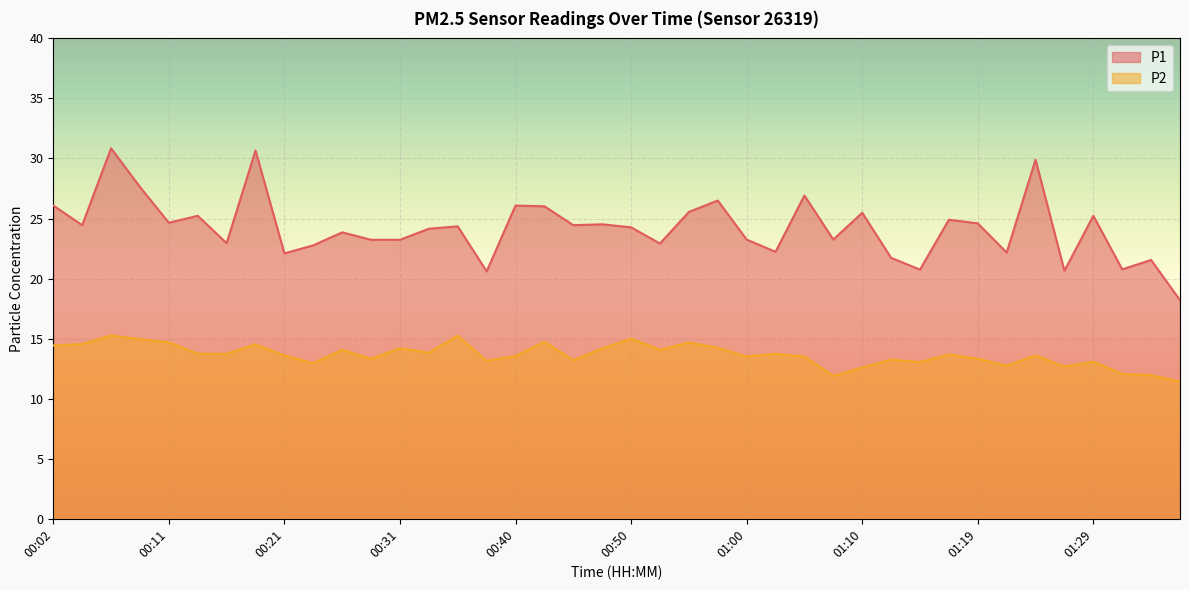

True or false: P1 and P2 intersect in this chart.

False